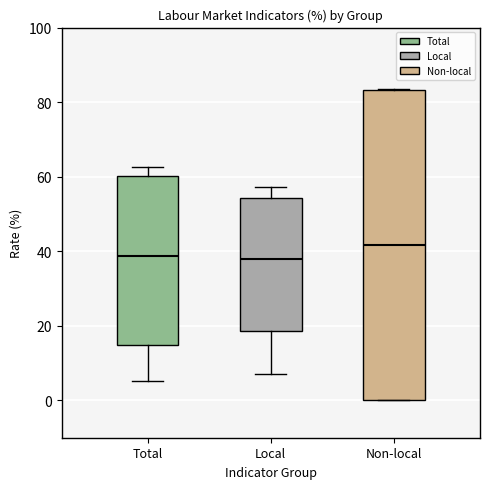

Where is the upper edge of the box for Non-local on the y-axis? The values are not printed on the chart, so give them approximately, as read against the axis.

84